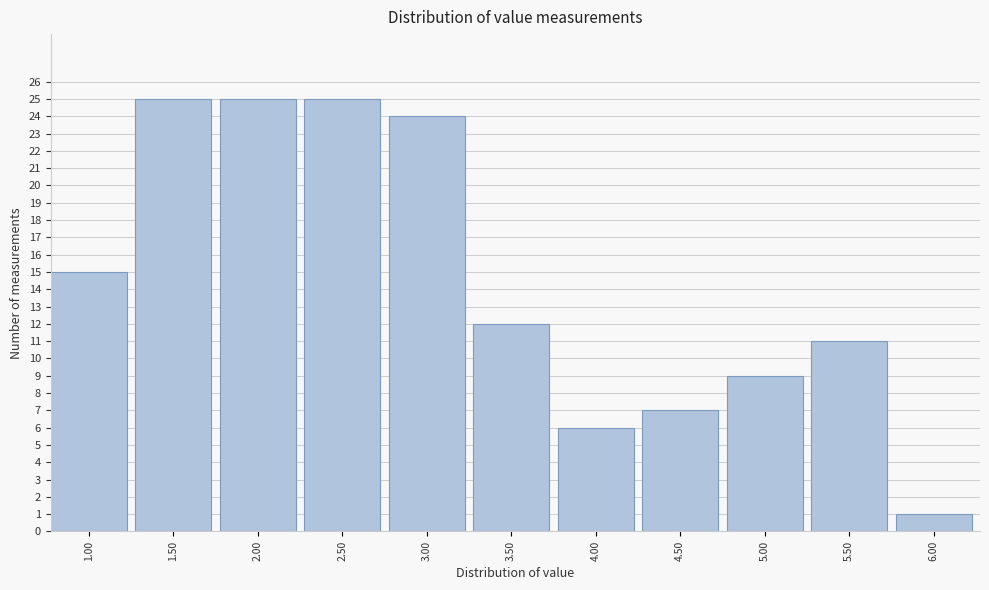

Reading left to right, extract all data points from this chart.

15	25	25	25	24	12	6	7	9	11	1